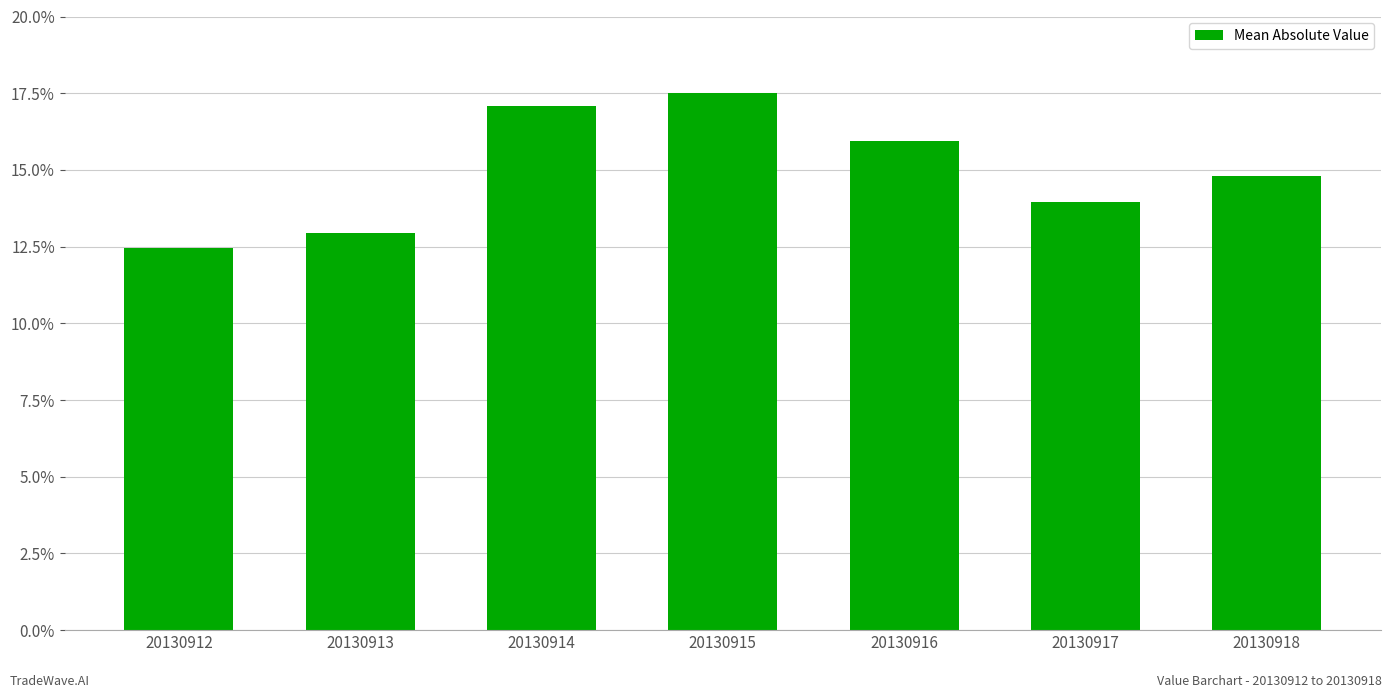

The chart shows a value of 9.7 at 20130917. True or false?

False